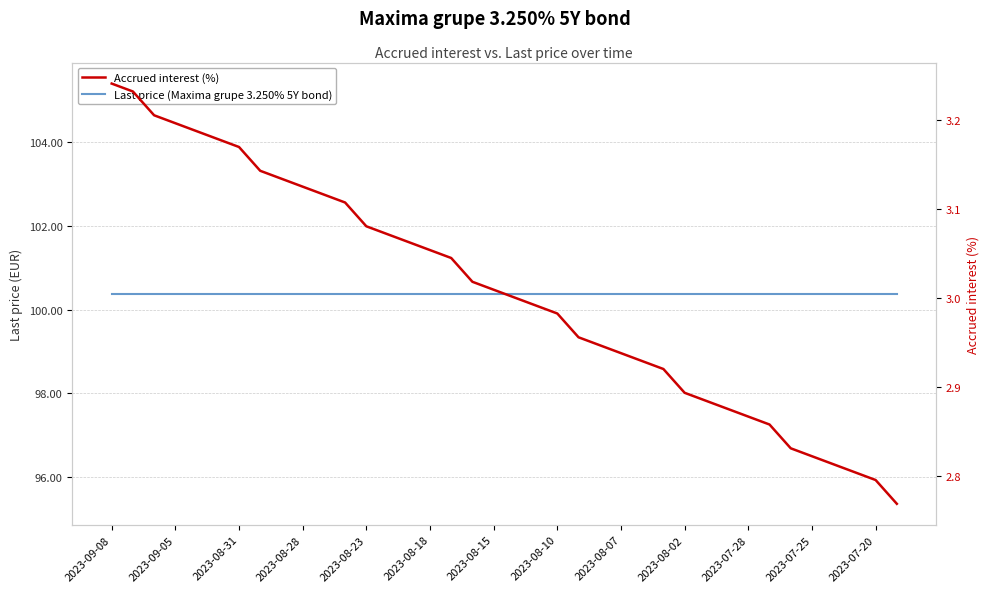

True or false: Last price (Maxima grupe 3.250% 5Y bond) has a value of 170.6 at 2023-08-23.

False